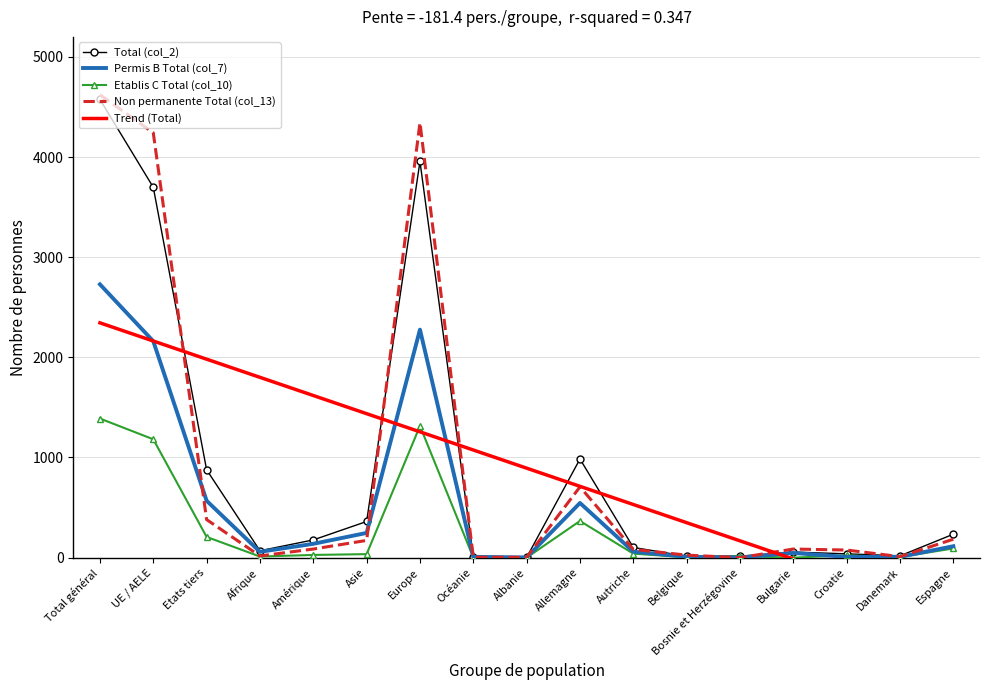

The Total (col_2) series shows 24.9 at Croatie. True or false?

False